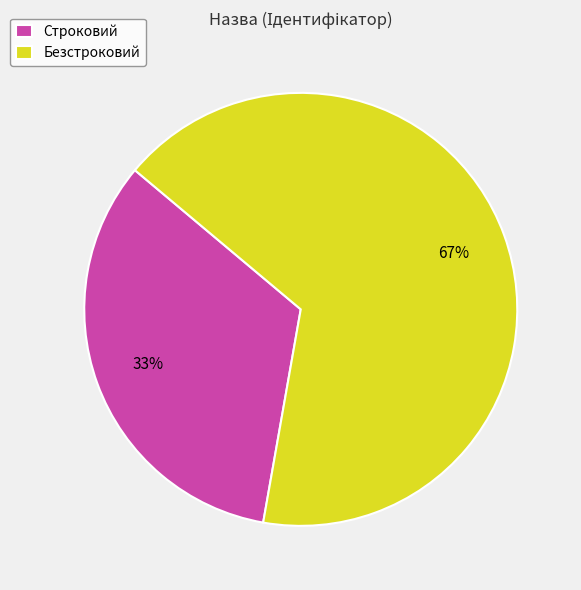

What is the ratio of the value at Безстроковий to the value at Строковий?

2.0